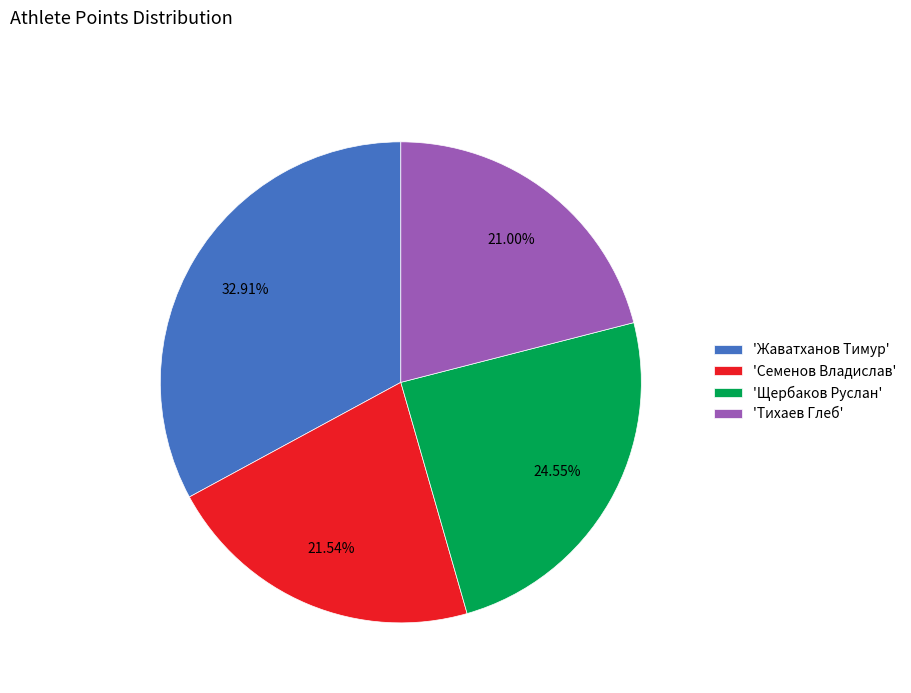

Does 'Тихаев Глеб' account for over 50% of the chart?

No